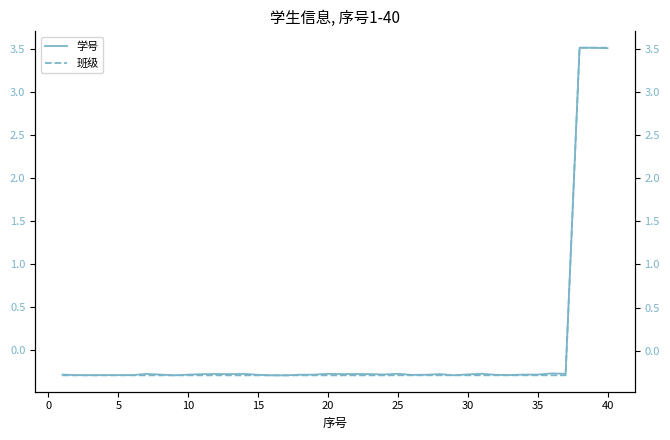

Which series has the largest total across all categories?

班级